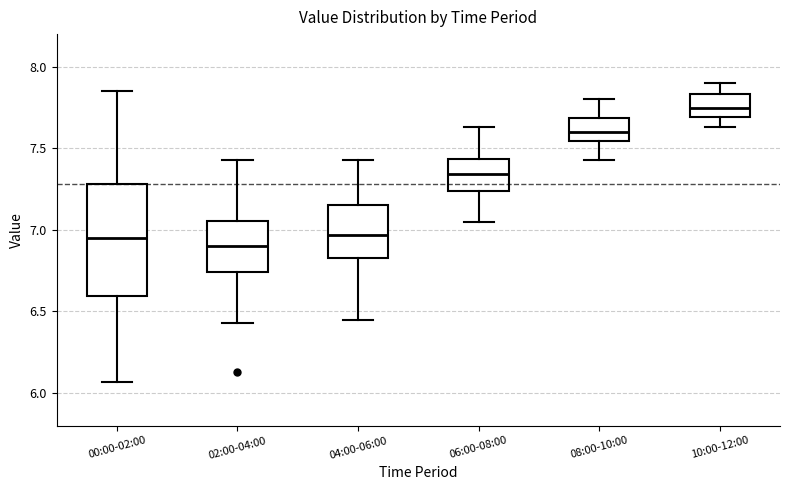

Which box has the highest median line?

10:00-12:00